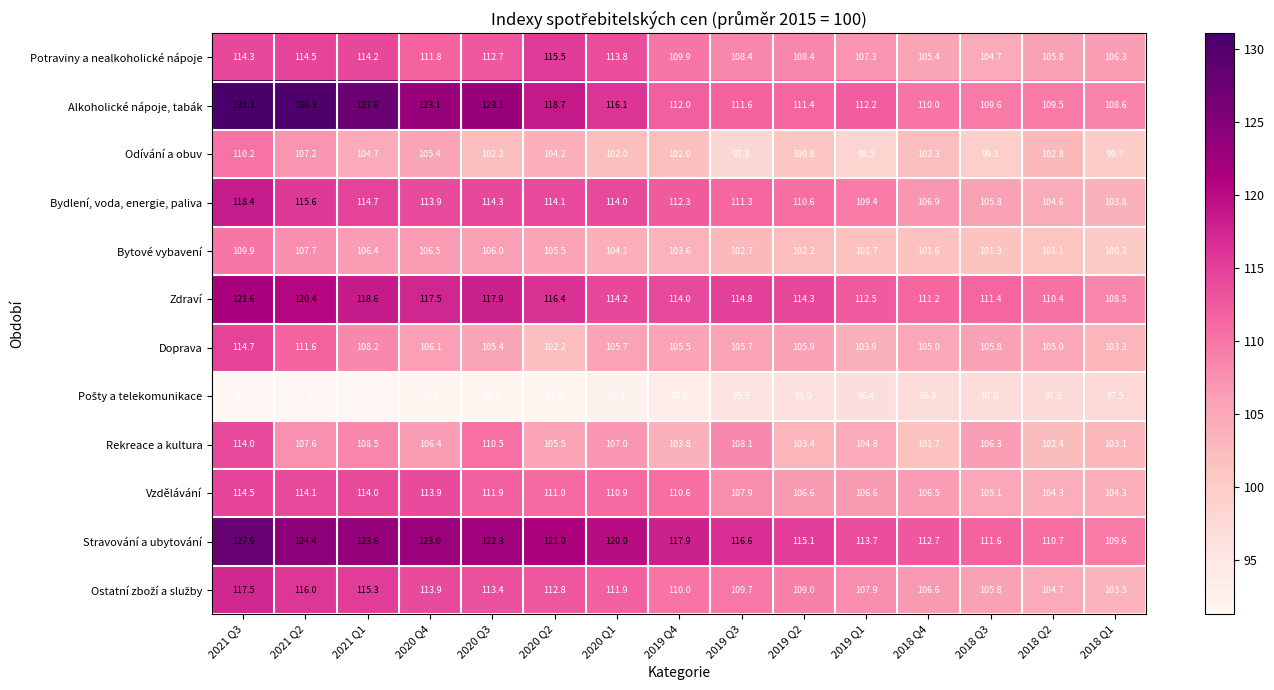

How many series are shown in this chart?

12